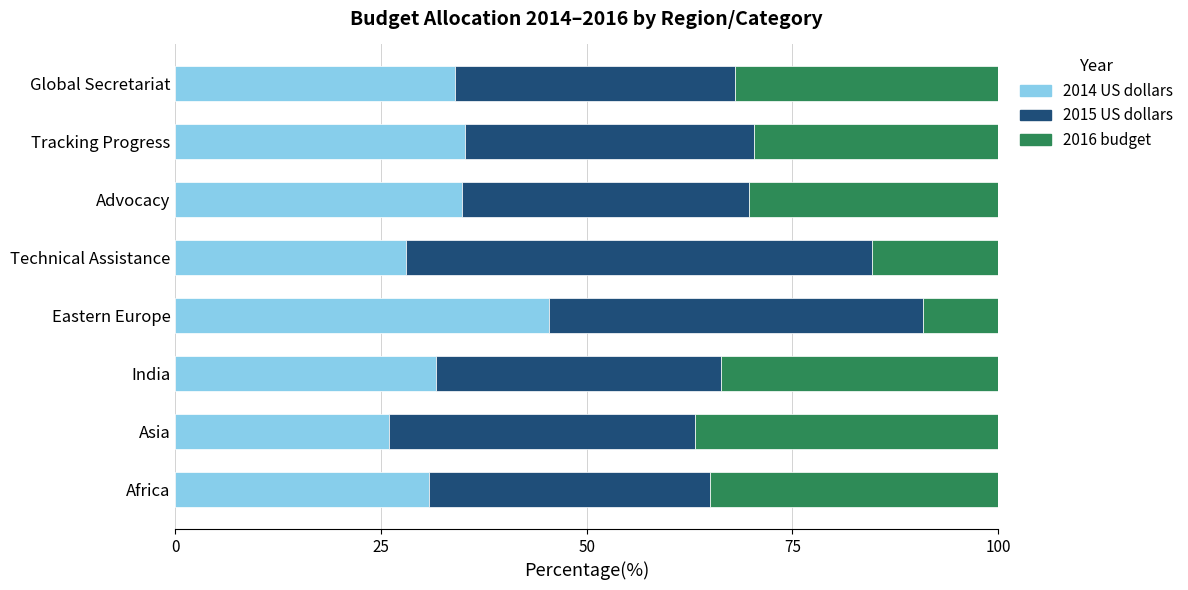

Which category has the lowest value in the 2014 US dollars series?

Asia